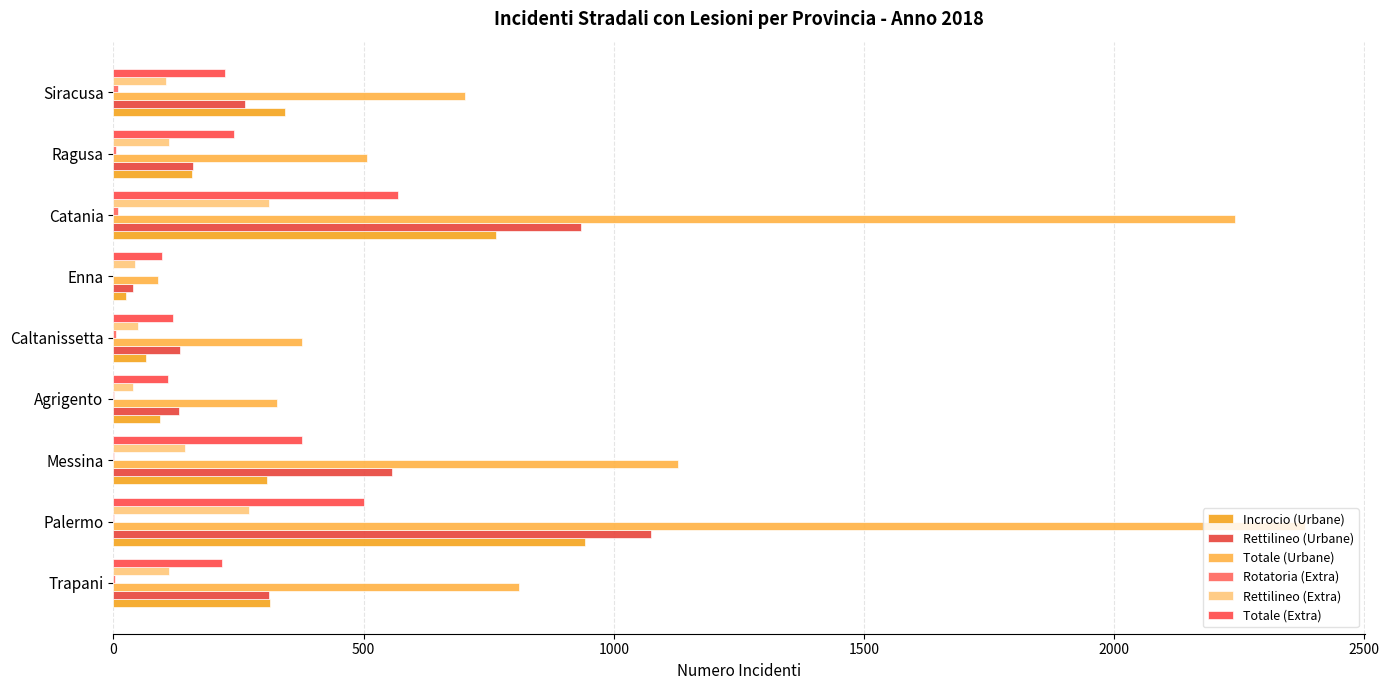

Rank the series by their maximum value, from lowest to highest.

Rotatoria (Extra), Rettilineo (Extra), Totale (Extra), Incrocio (Urbane), Rettilineo (Urbane), Totale (Urbane)